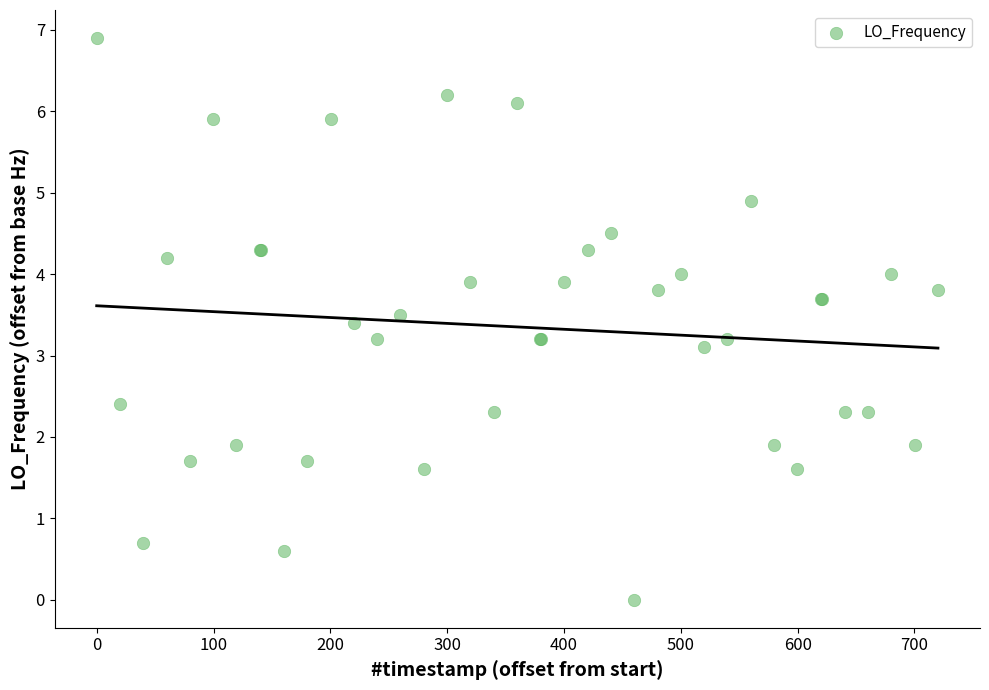

What Y value in the scatter plot is closest to 3?

3.1